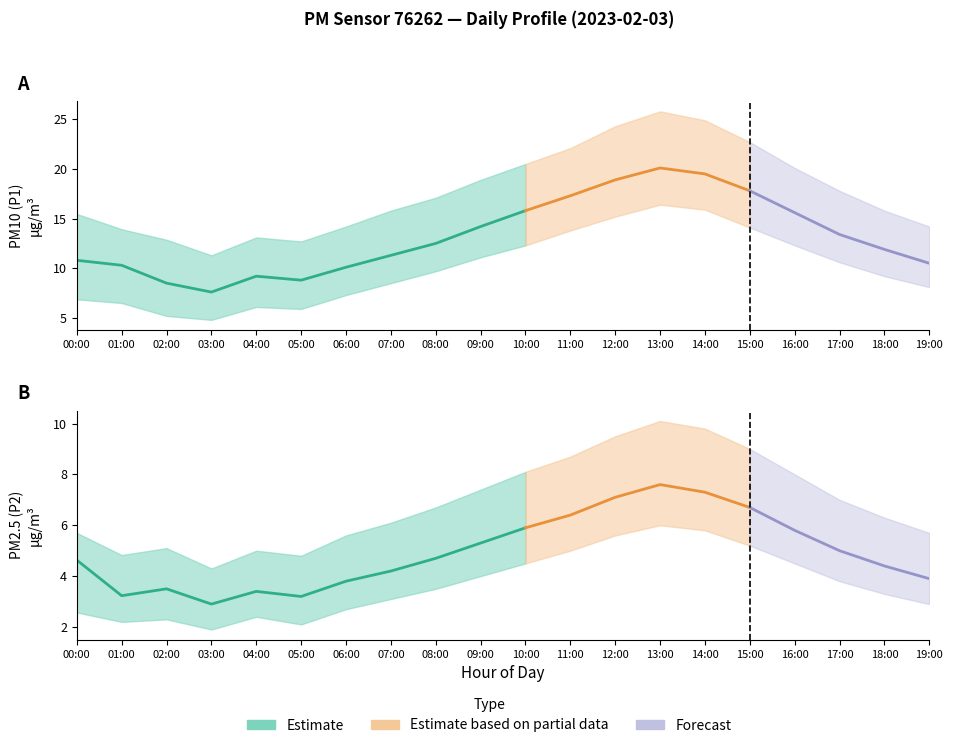

Between 00:00 and 01:00, which is larger?

00:00